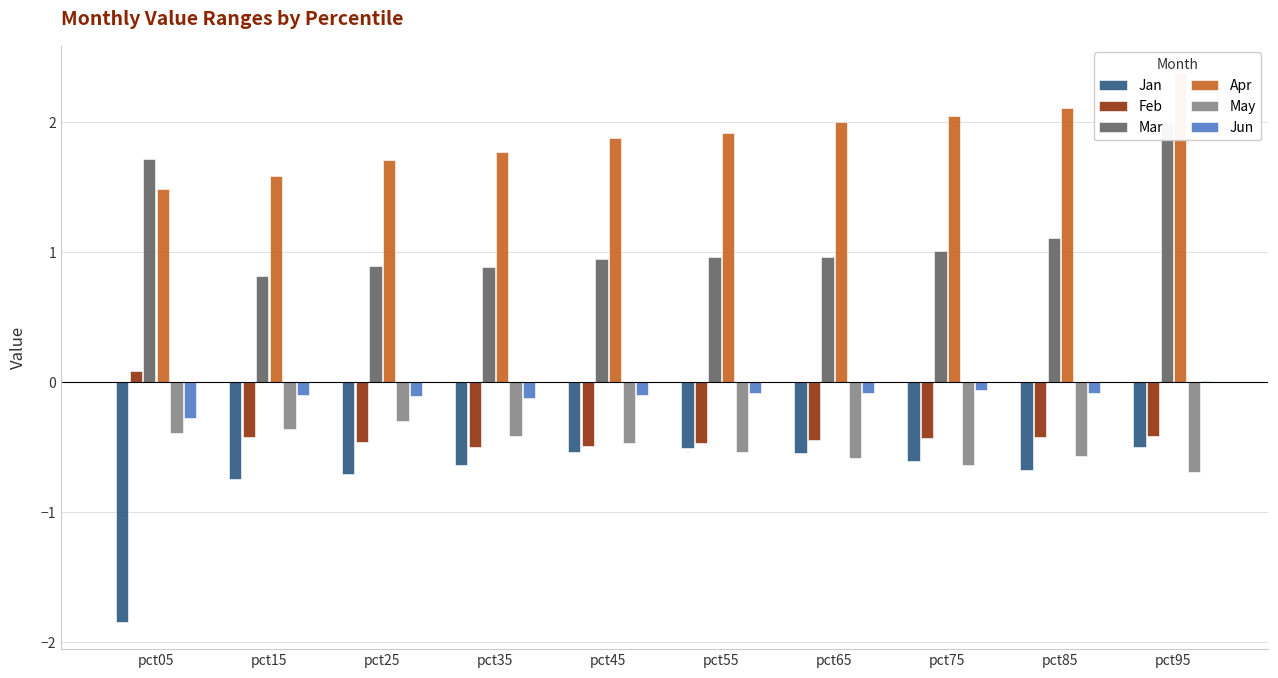

How many data points in Feb are less than 0?

9